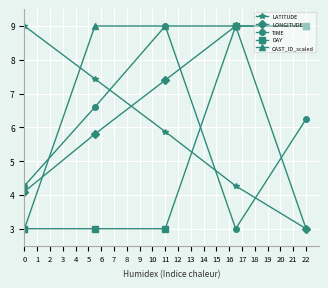

What is the lowest value of the LATITUDE series?

3.0